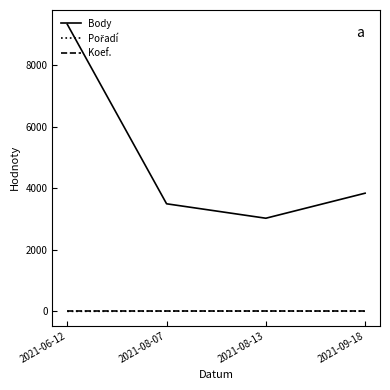

How many lines are shown in the chart?

3